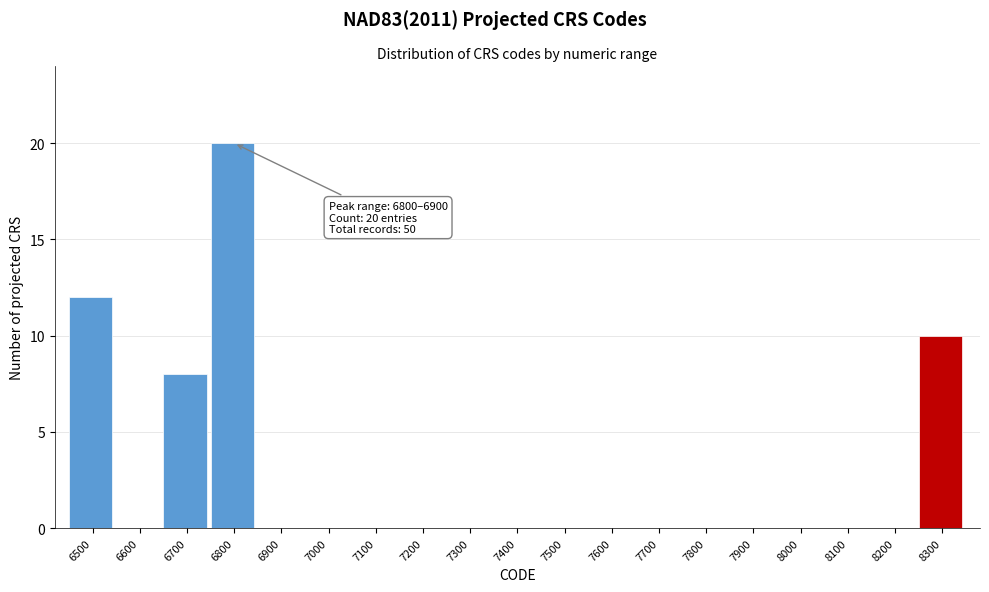

Reading left to right, extract all data points from this chart.

6500=12	6600=0	6700=8	6800=20	6900=0	7000=0	7100=0	7200=0	7300=0	7400=0	7500=0	7600=0	7700=0	7800=0	7900=0	8000=0	8100=0	8200=0	8300=10